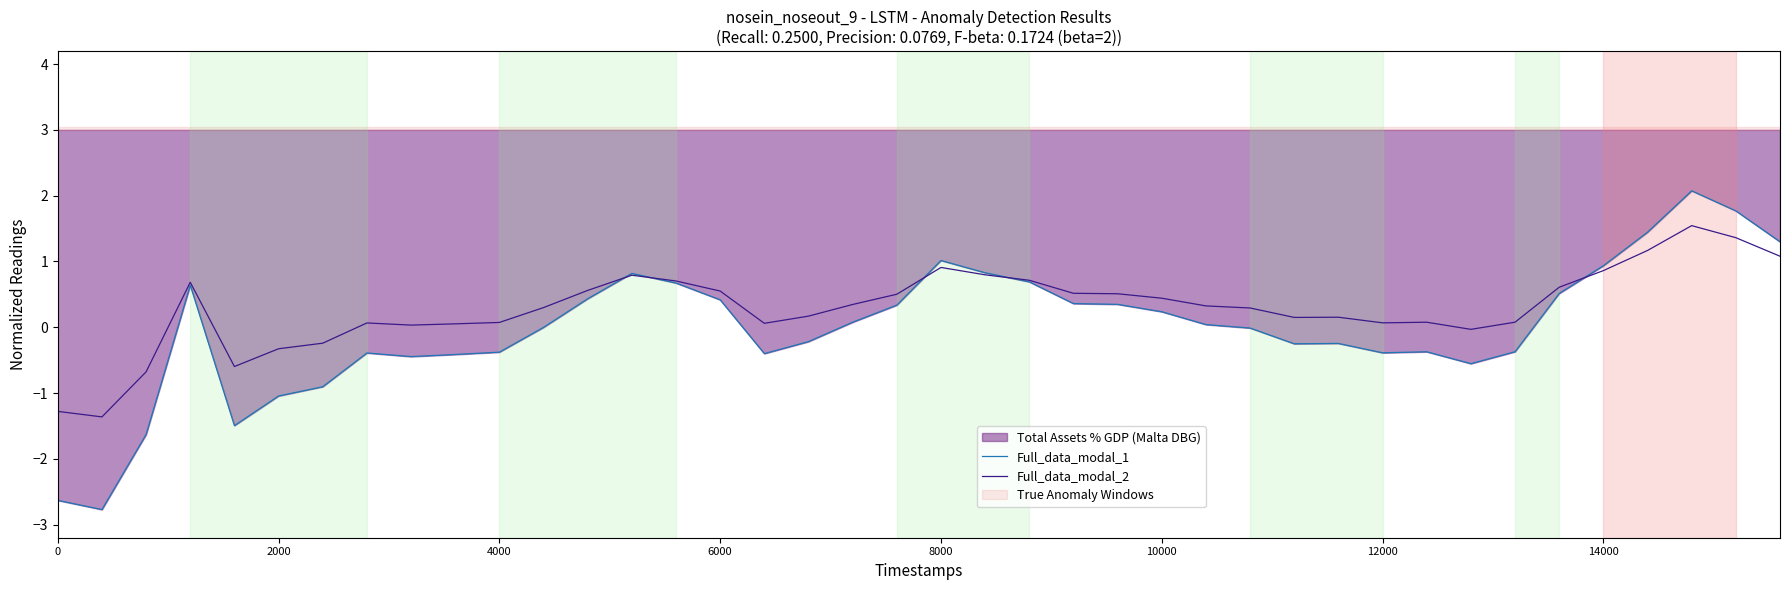

Does the chart have visible grid lines?

No